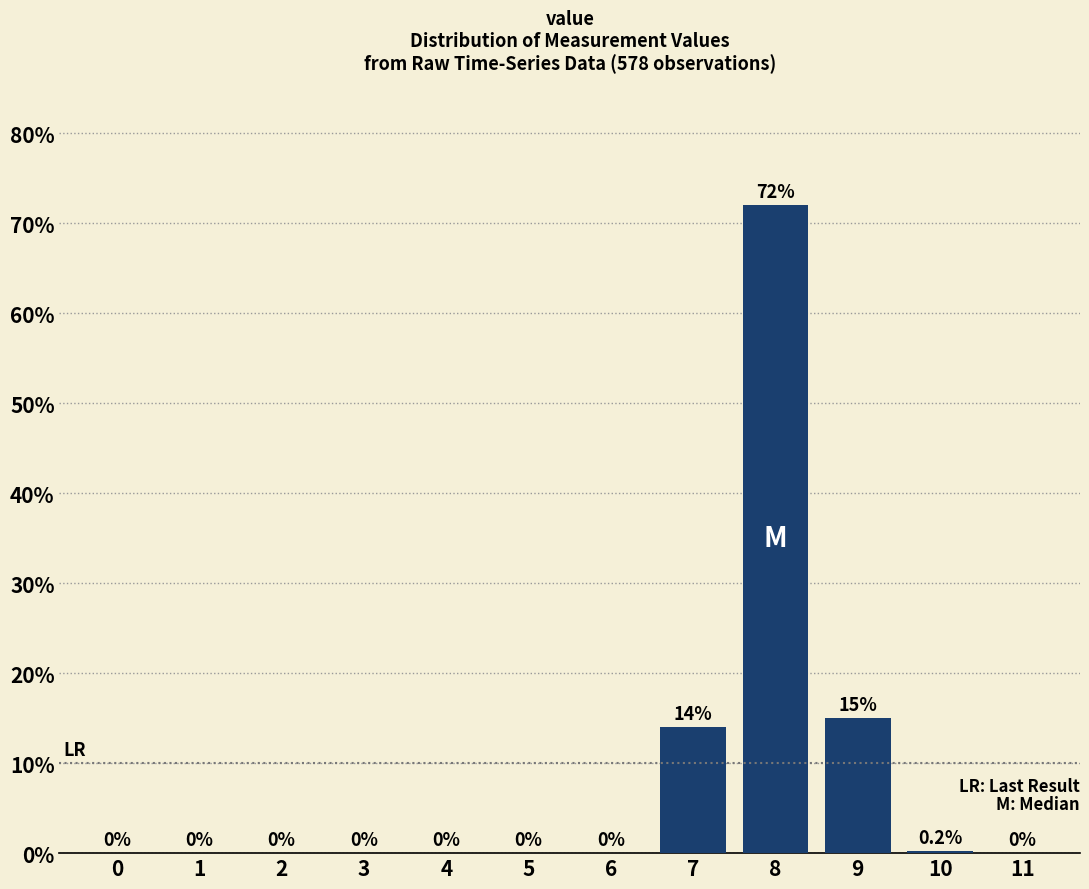

Reading right to left, what are all the values shown in this chart?

11=0.0	10=0.2	9=15.0	8=72.0	7=14.0	6=0.0	5=0.0	4=0.0	3=0.0	2=0.0	1=0.0	0=0.0